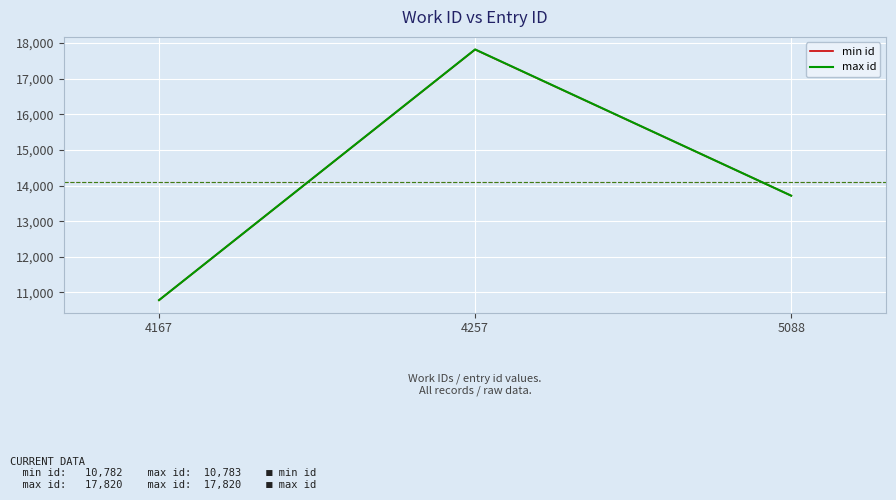

What is the sum of all max id values?

42318